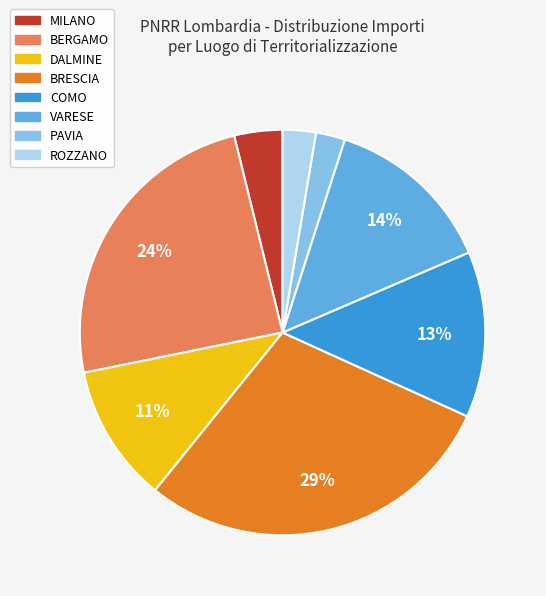

Is there a majority slice in this chart?

No